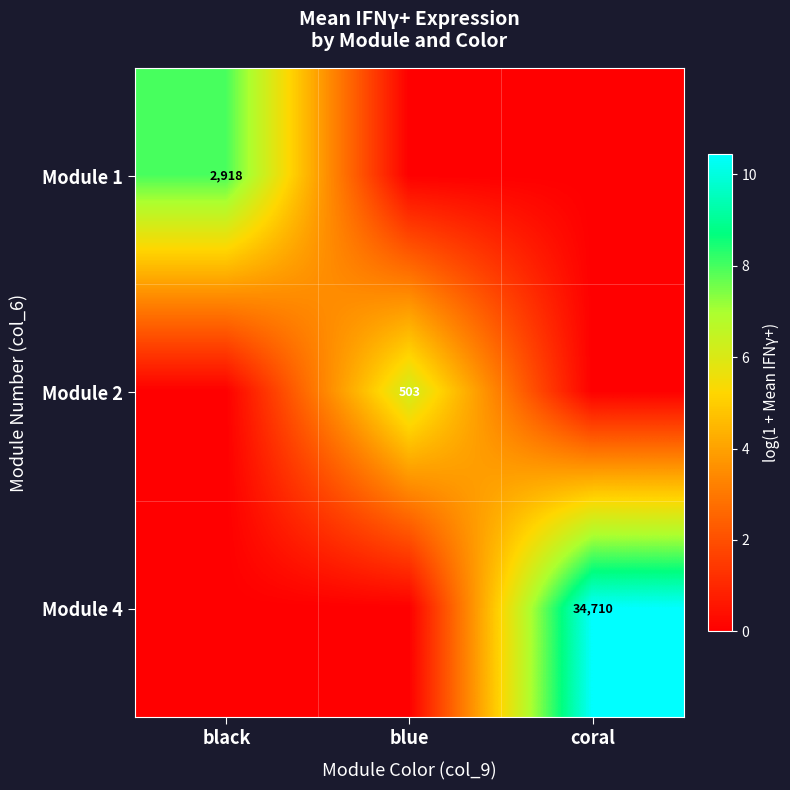

How many categories are shown in the chart?

3